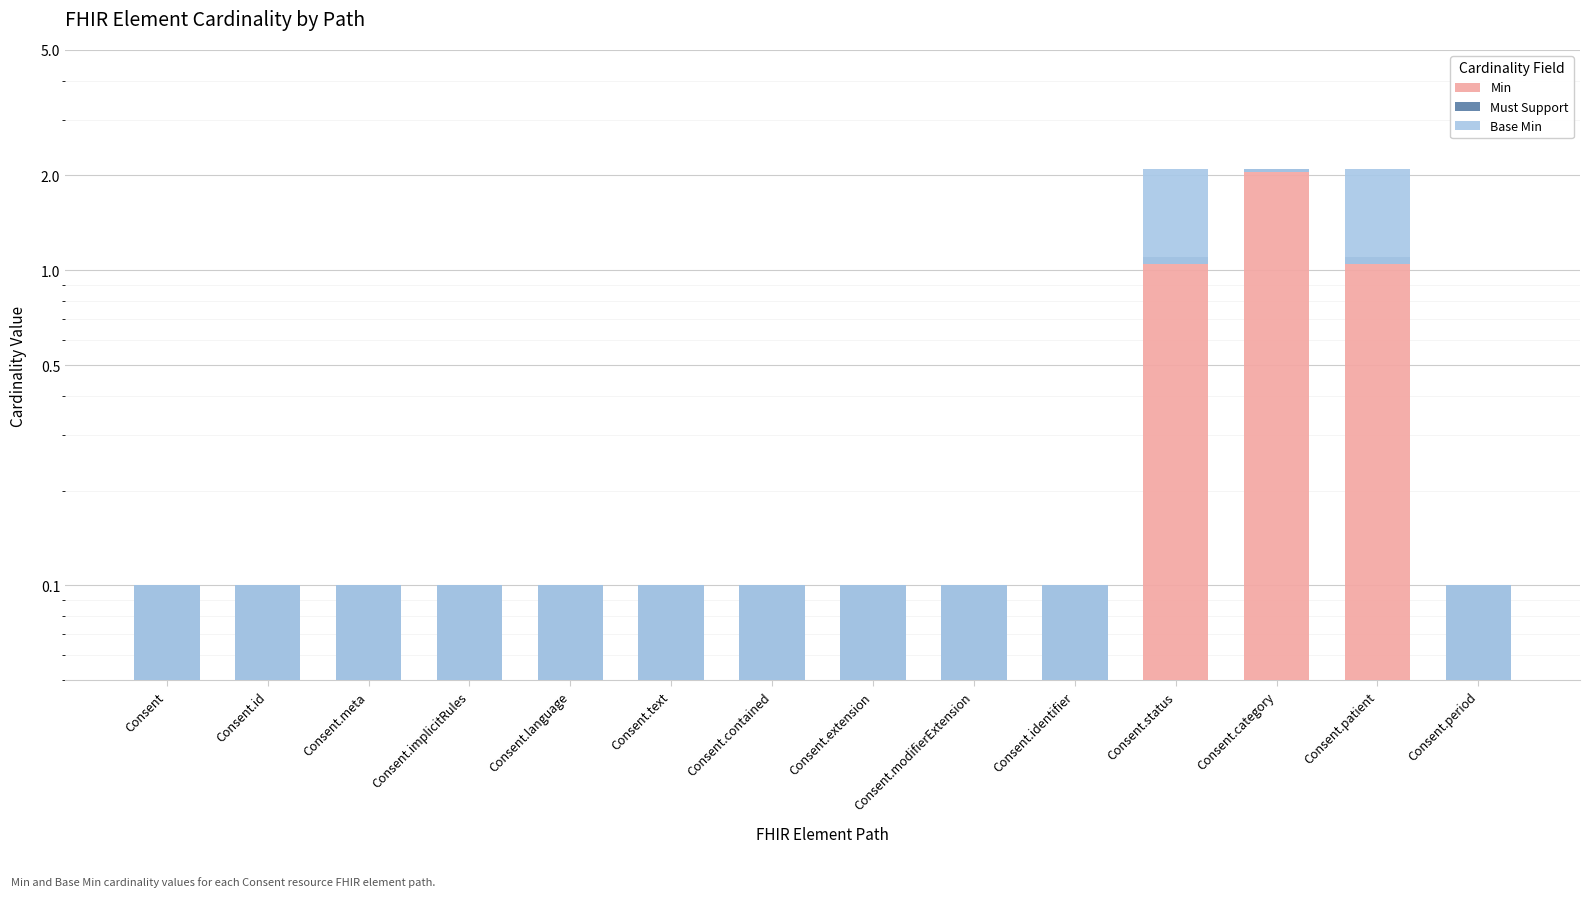

The value of Base Min at Consent.id is 0.0. True or false?

False